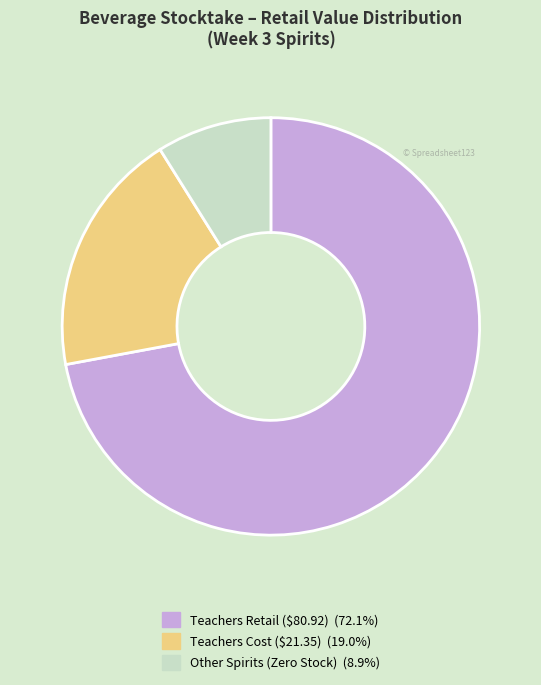

Is there any slice that represents more than half of the pie?

Yes